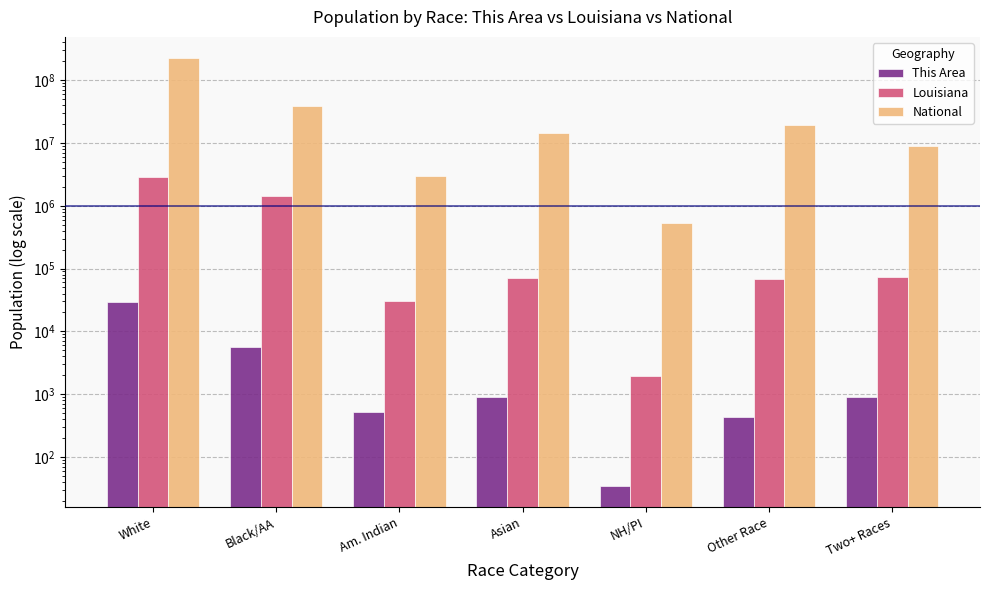

What is the difference between the maximum and second lowest values in the Louisiana series?

2805613